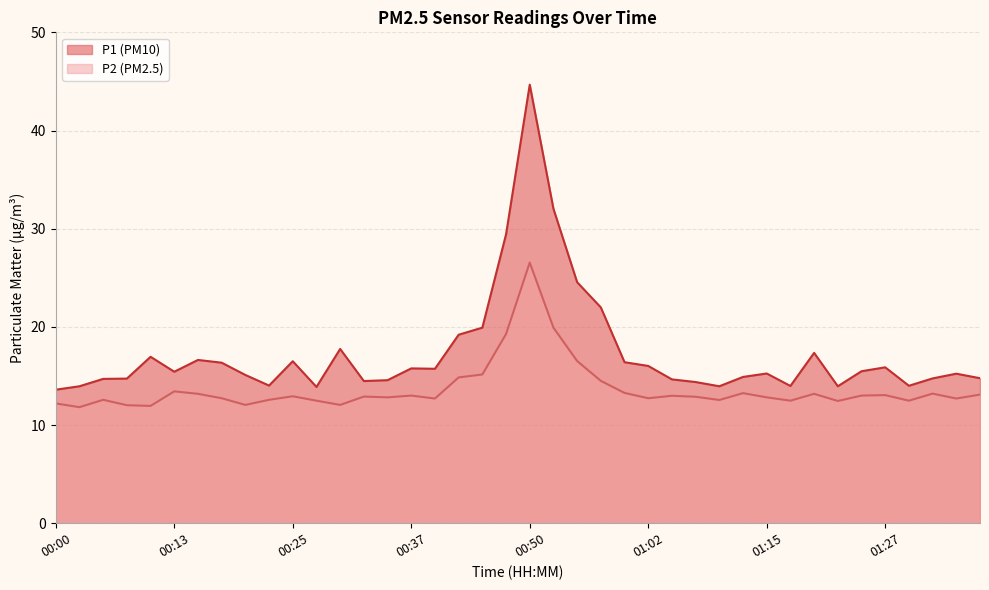

What is the minimum value shown in the chart?

11.8